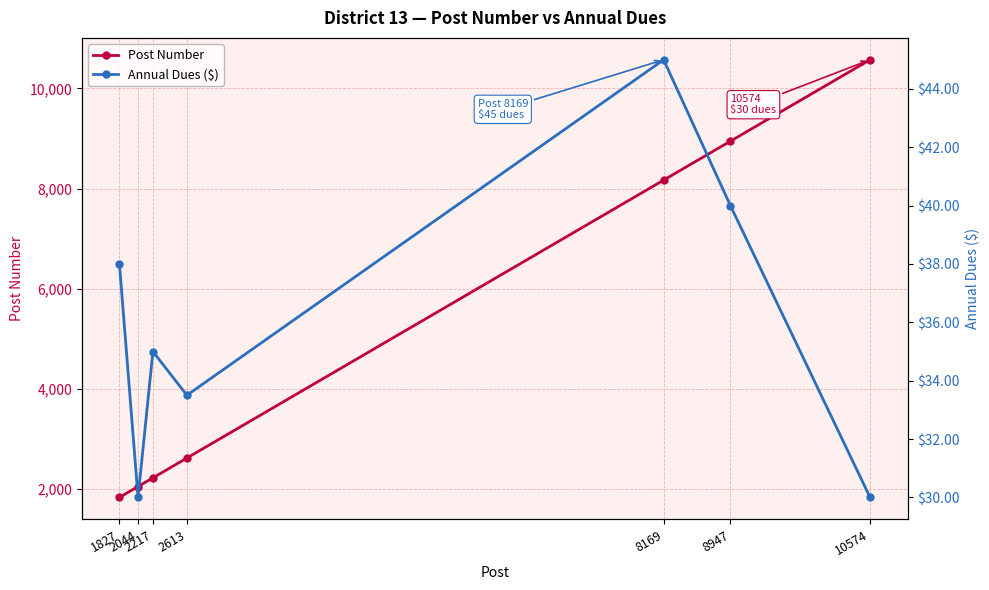

Rank the series by their average value, from highest to lowest.

Post Number, Annual Dues ($)